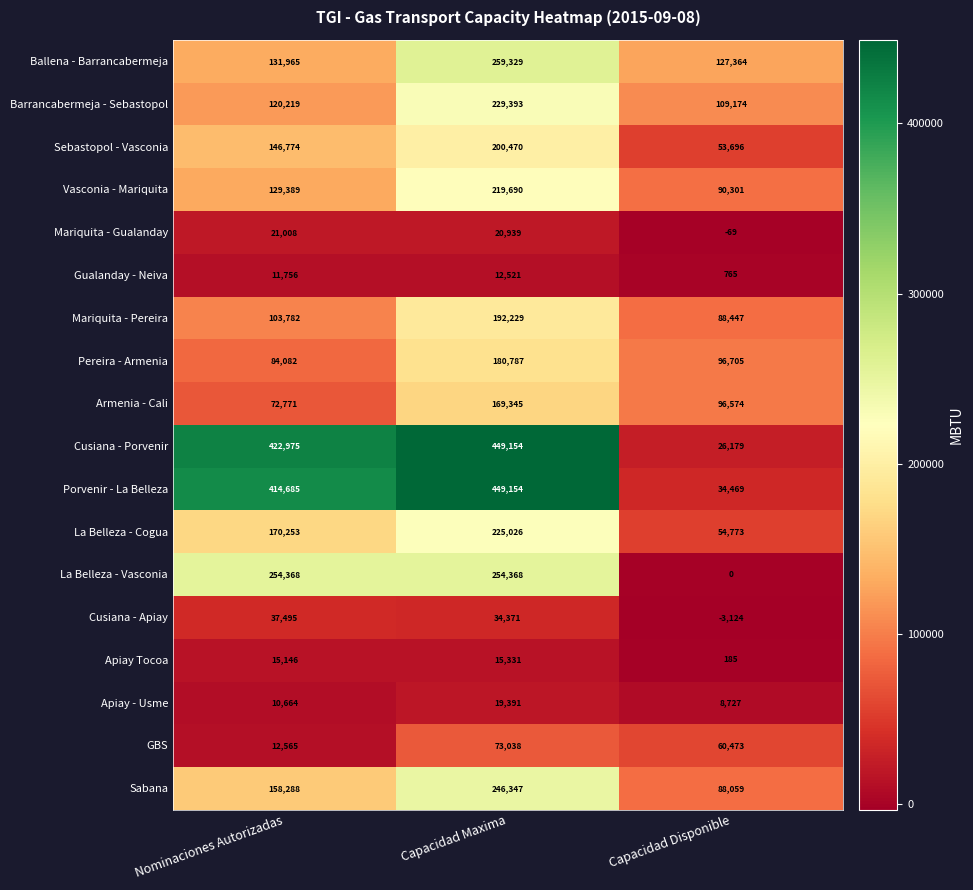

What is the difference between the maximum and minimum values in the Pereira - Armenia series?

96705